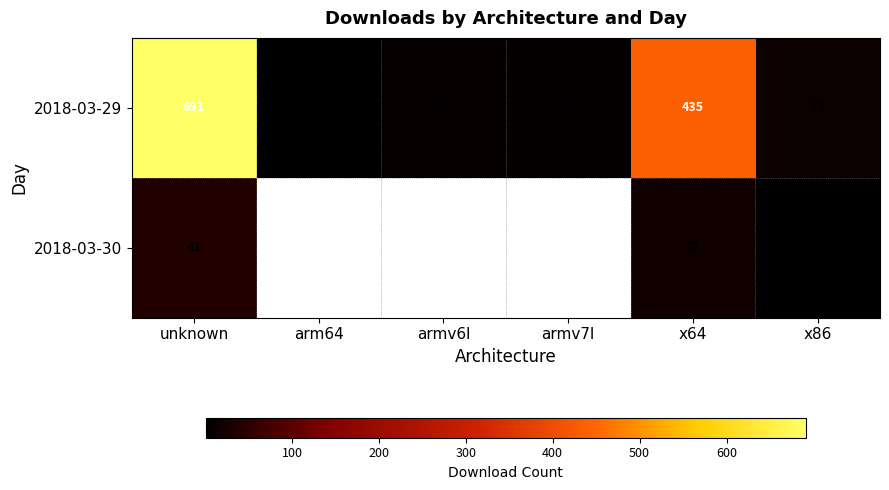

Where is 2018-03-29 nearest to the value 346?

x64